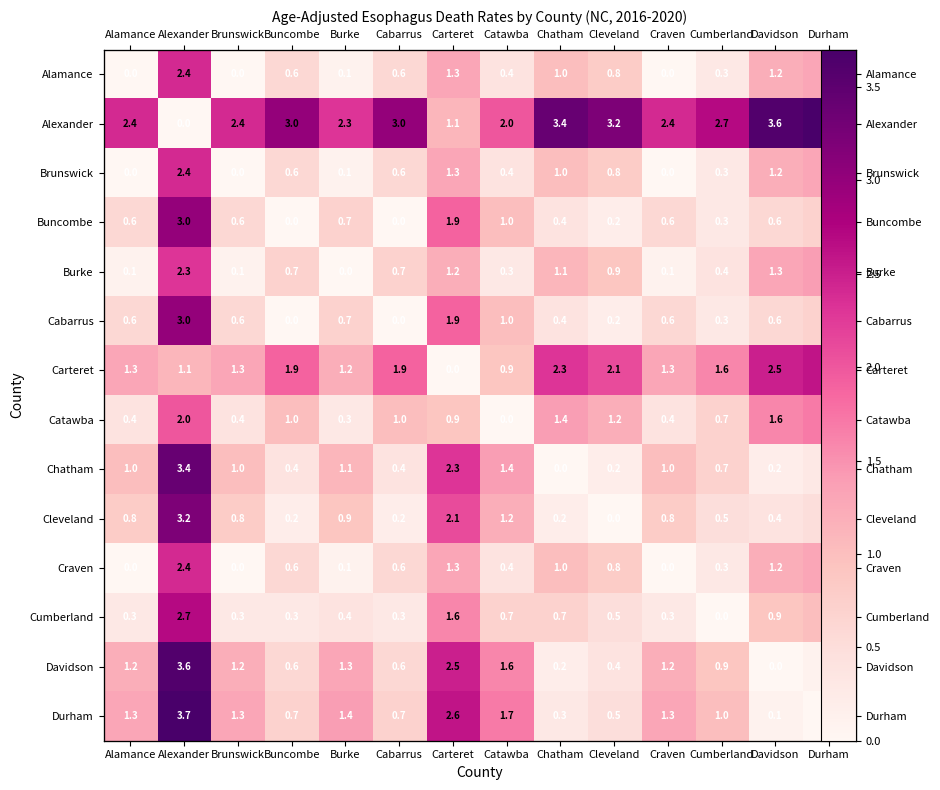

Is the value of Durham at Cumberland greater than the value of Cabarrus at Buncombe?

Yes